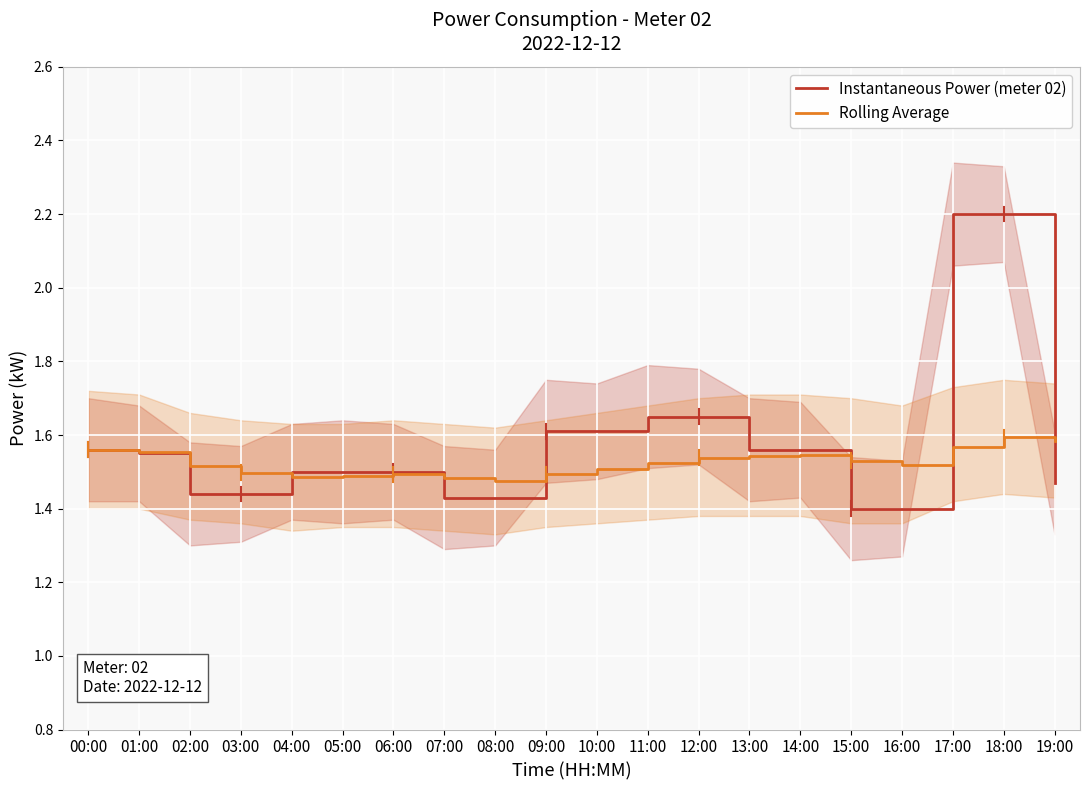

Rank the series by their average value, from highest to lowest.

Instantaneous Power (meter 02), Rolling Average